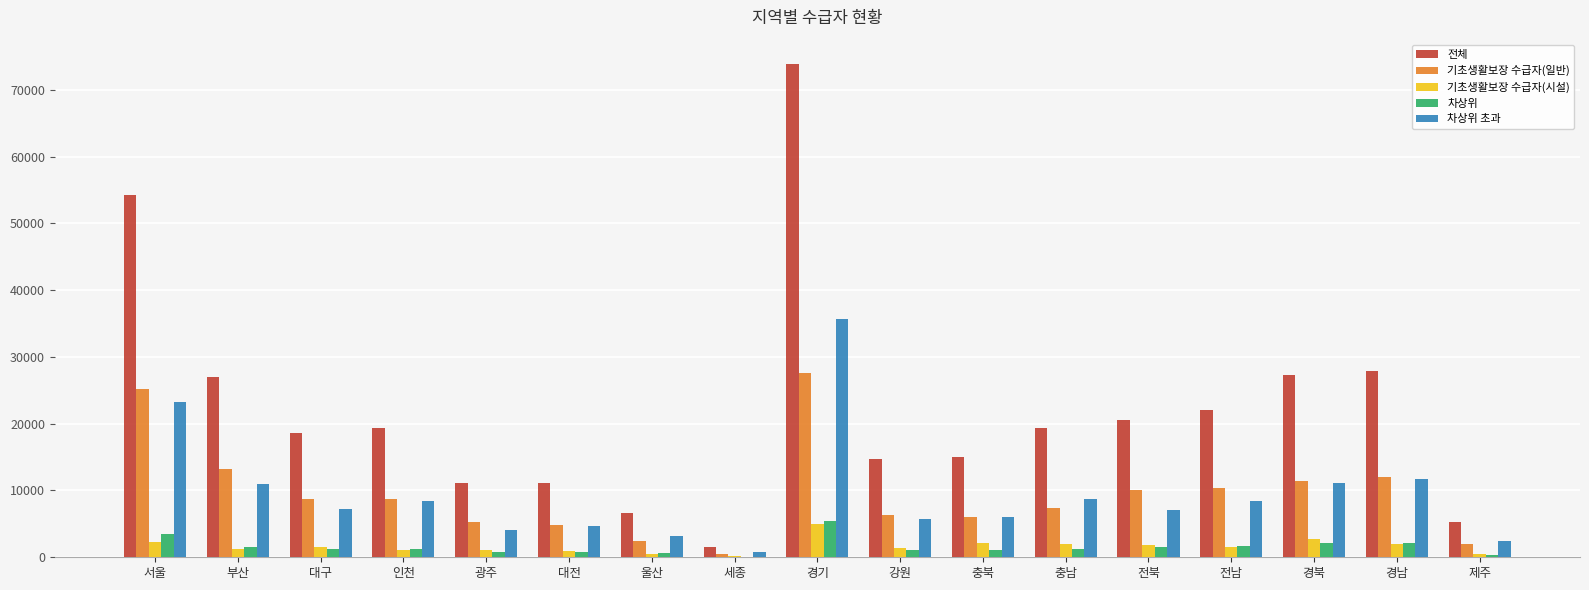

What is the sum of the 전체 values at 경북 and 전남?

49402